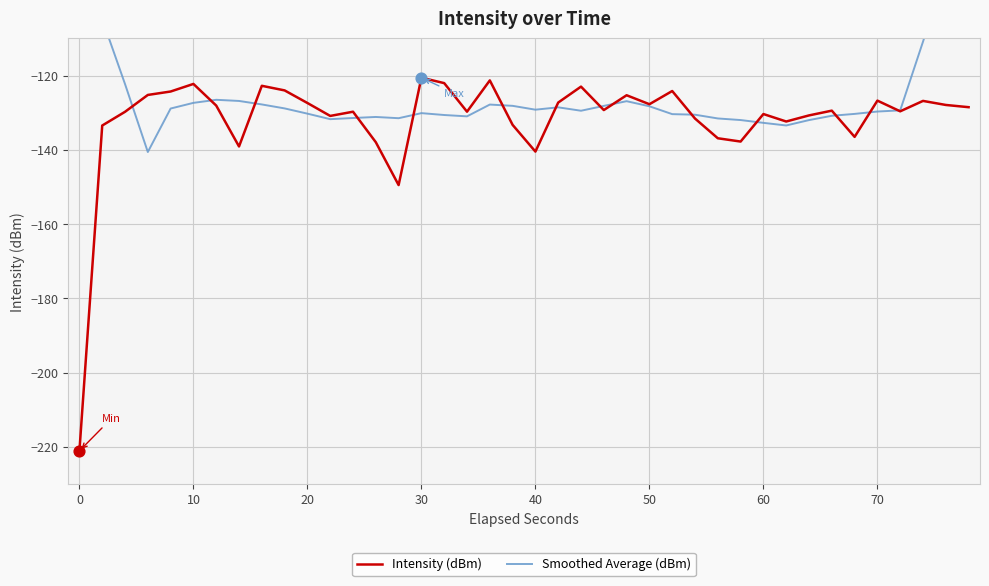

What is the lowest value of the Intensity (dBm) series?

-221.0